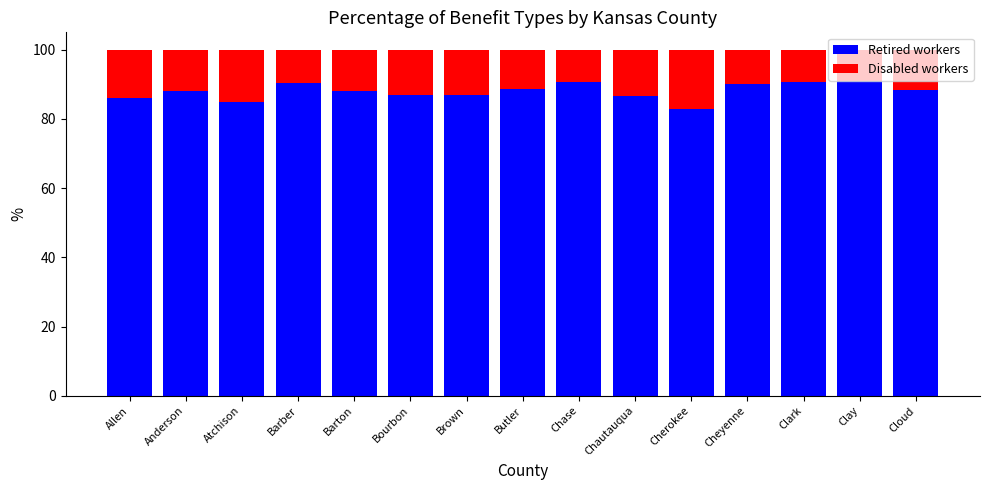

Where is Retired workers nearest to the value 86?

Allen